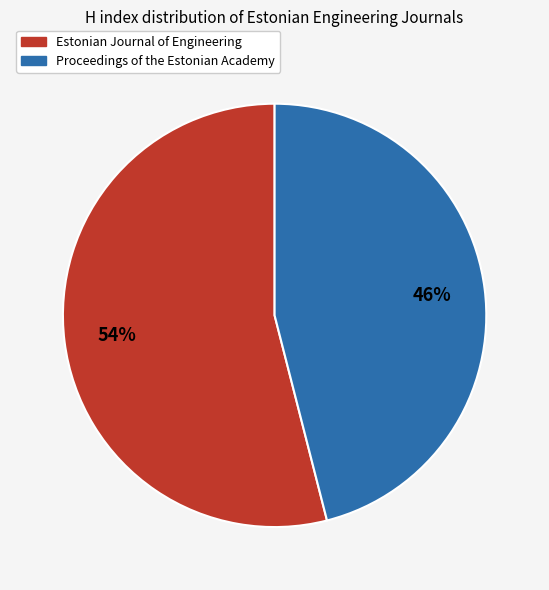

What is the largest slice in the pie chart?

Estonian Journal of Engineering